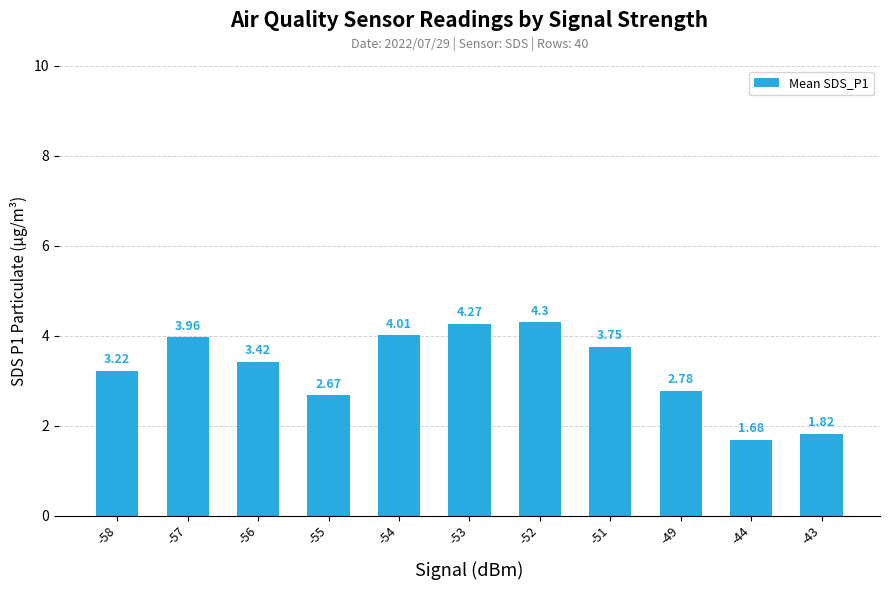

At which label does the data first exceed 3?

-58